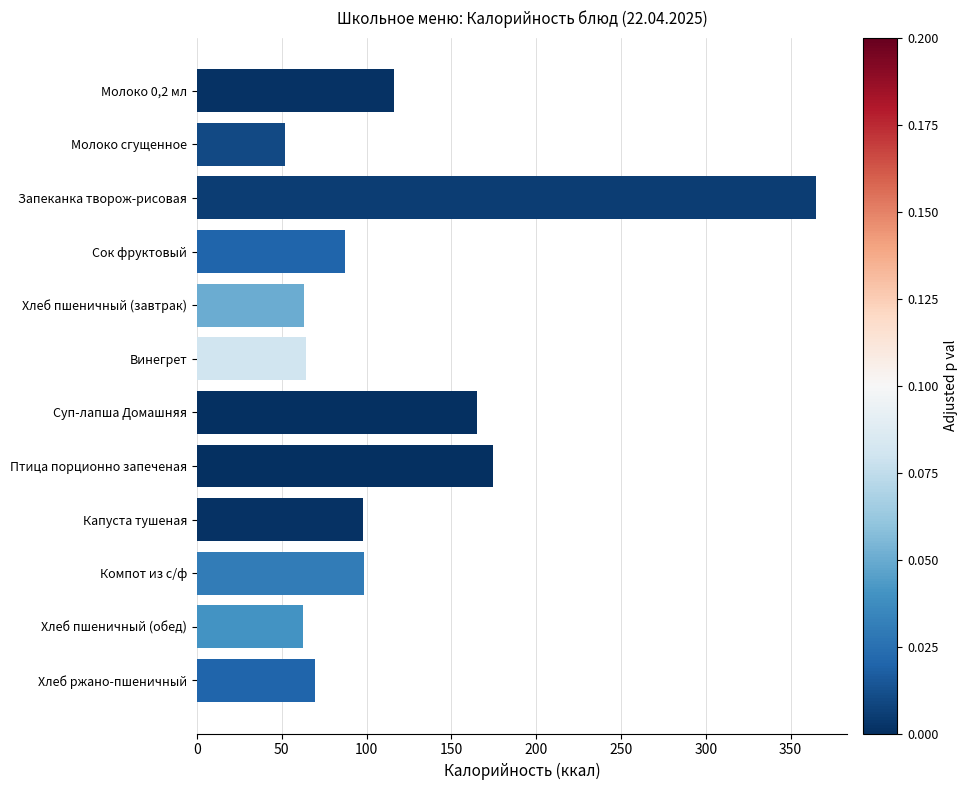

What is the difference between the maximum and minimum values?

313.0